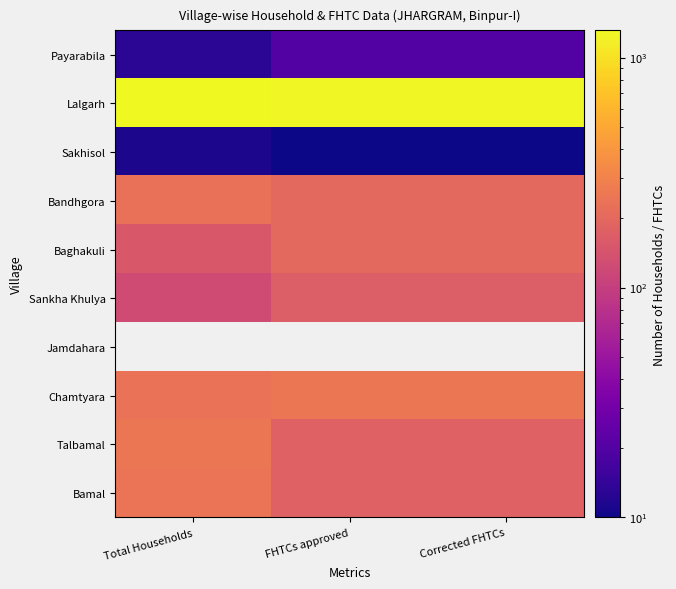

List the labels in order of Bandhgora value, largest first.

Total Households, FHTCs approved, Corrected FHTCs